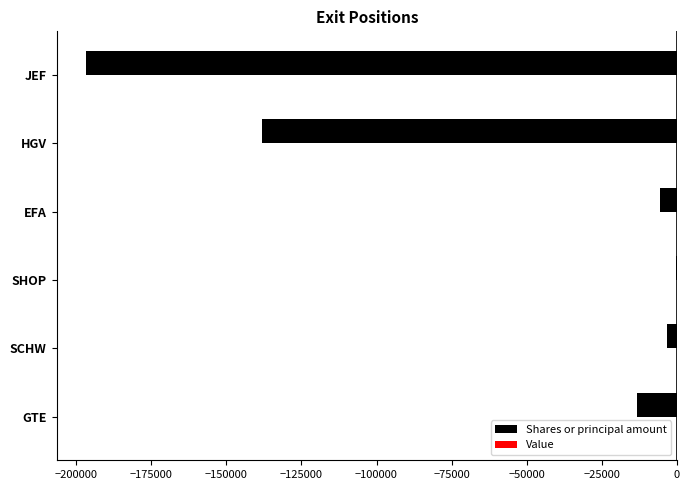

Between HGV and GTE, which is larger?

GTE